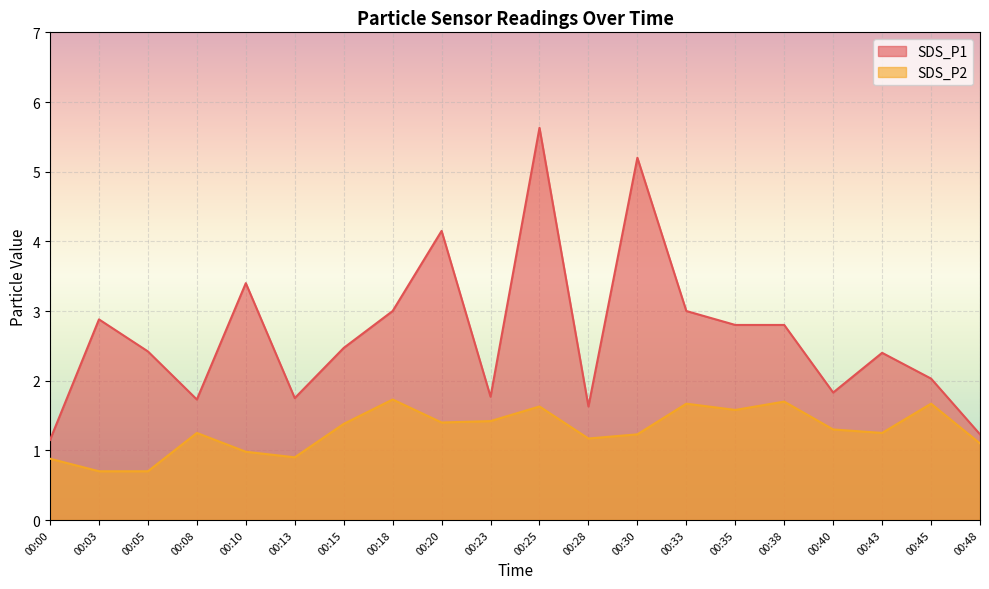

How many values in the SDS_P1 series exceed 2?

13